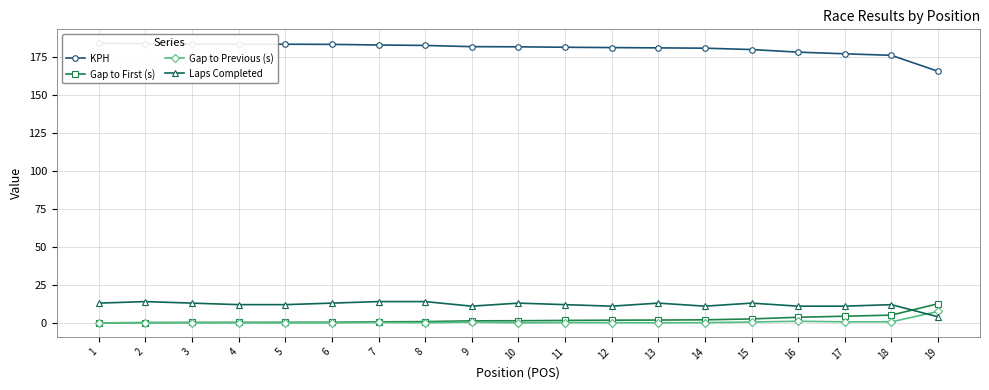

At how many categories does at least one series exceed 1?

19